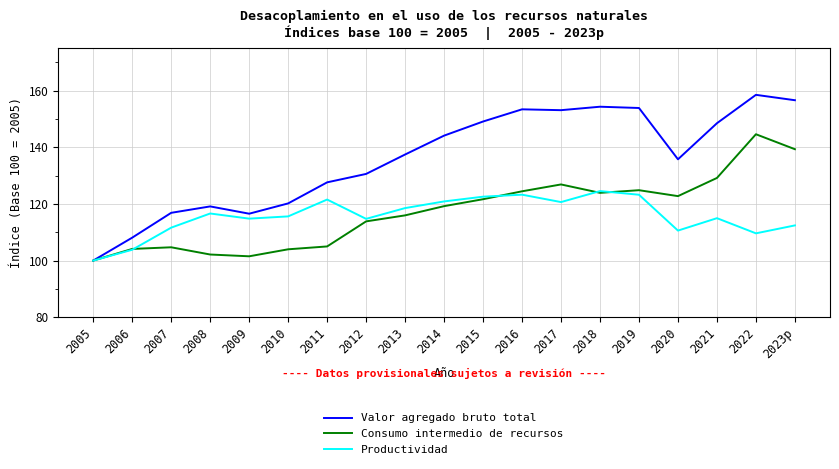

At which category is the sum across all series the highest?

2022